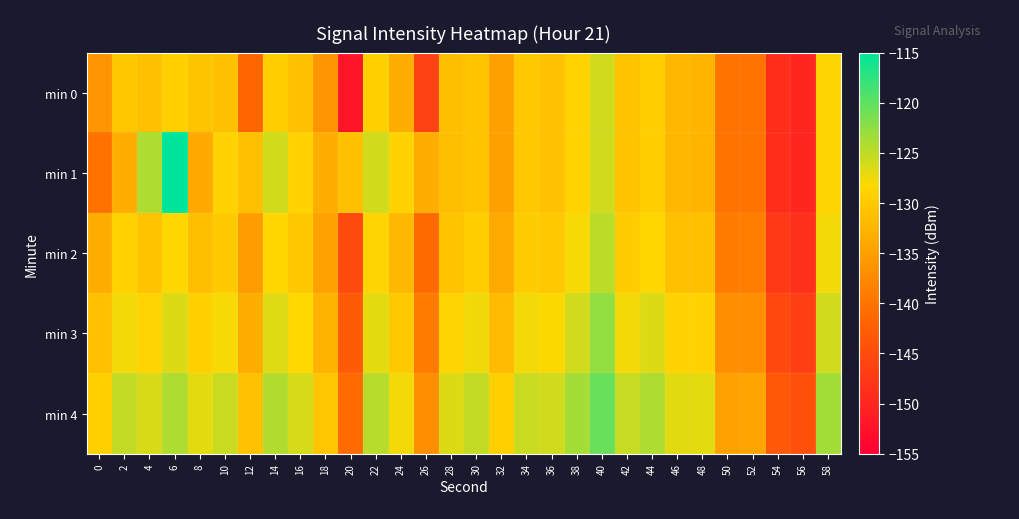

At which category is the sum across all series the highest?

40